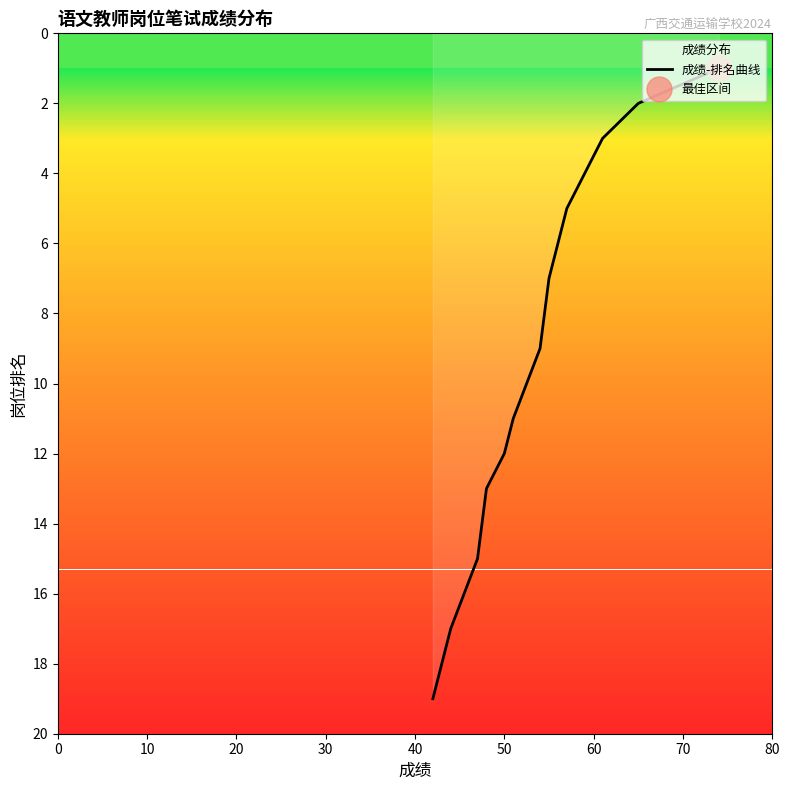

What is the difference between the maximum and minimum values?

18